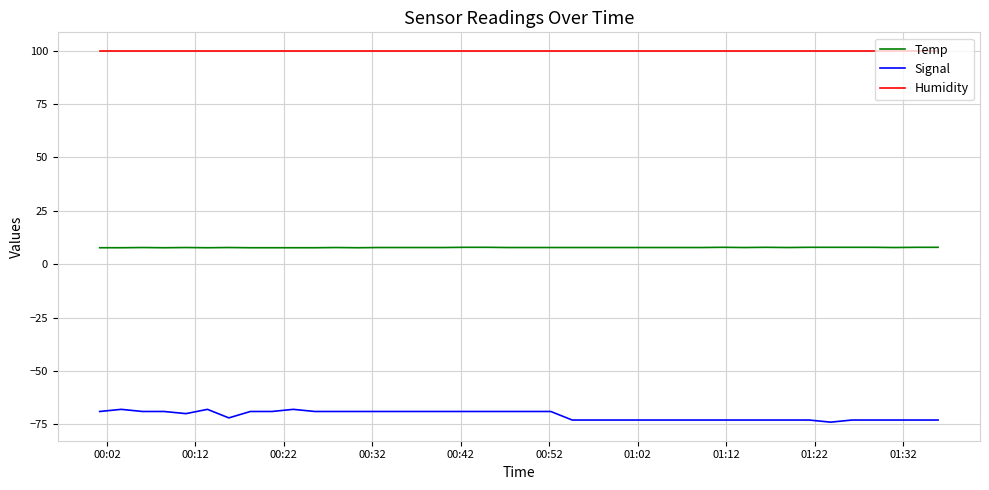

What are all the series names shown in the legend?

Temp, Signal, Humidity